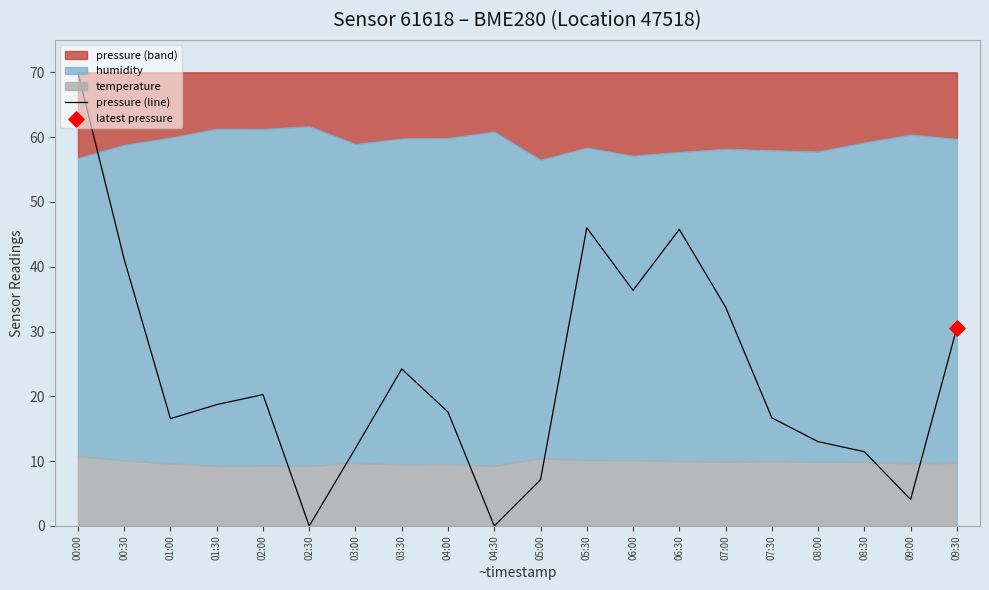

What is the change in value from 03:30 to 06:30?

+21.5